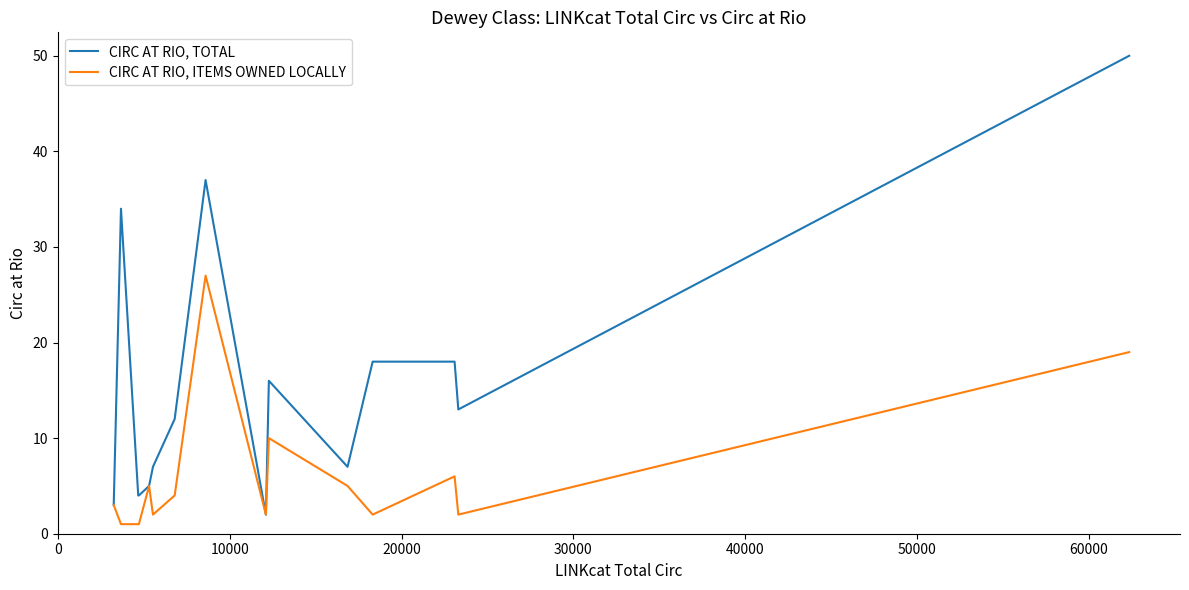

How many distinct data groups are displayed?

2